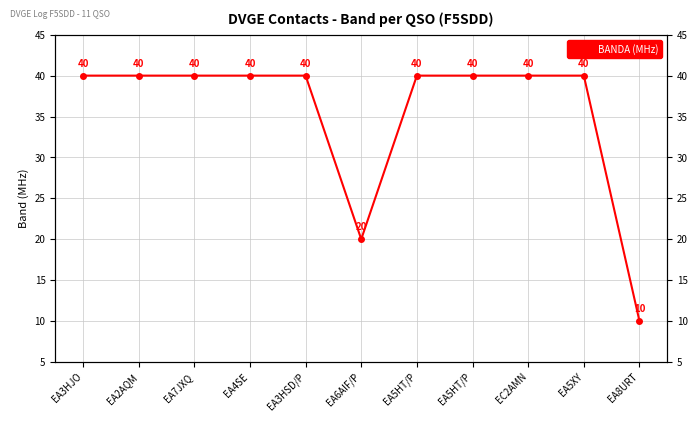

List the labels in order of value, largest first.

EA3HJO, EA2AQM, EA7JXQ, EA4SE, EA3HSD/P, EA5HT/P, EA5HT/P, EC2AMN, EA5XY, EA6AIF/P, EA8URT